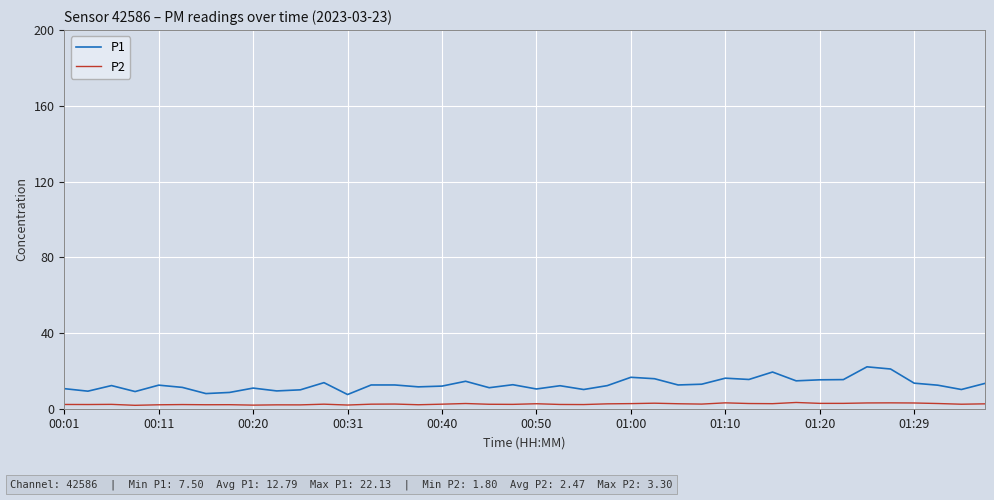

True or false: P1 and P2 cross at least once.

False